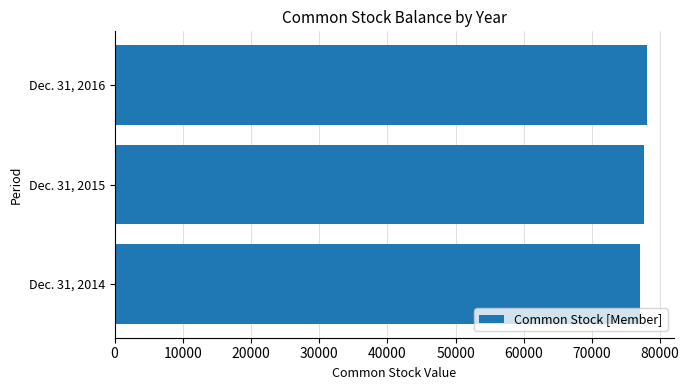

Reading bottom to top, transcribe all the data shown in this chart.

Dec. 31, 2014=77105	Dec. 31, 2015=77628	Dec. 31, 2016=78123